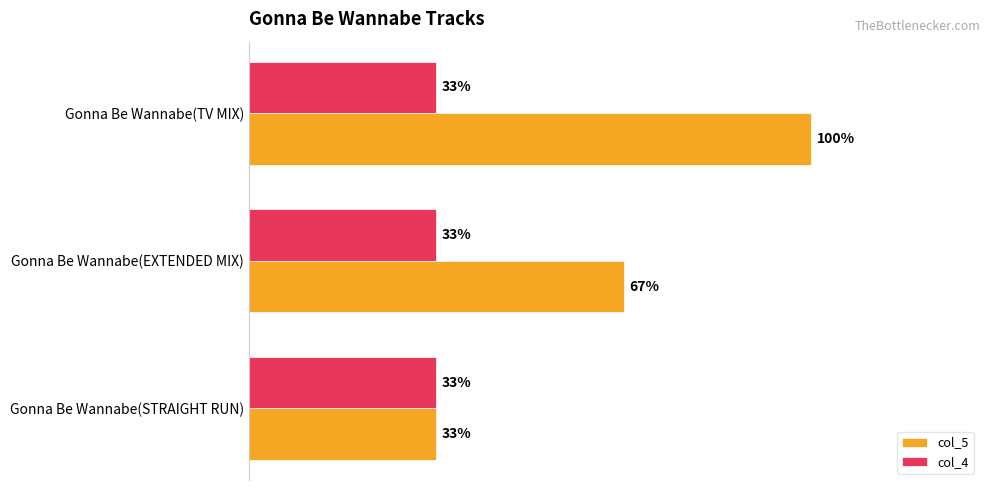

List the series in order of their overall mean, highest first.

col_5, col_4